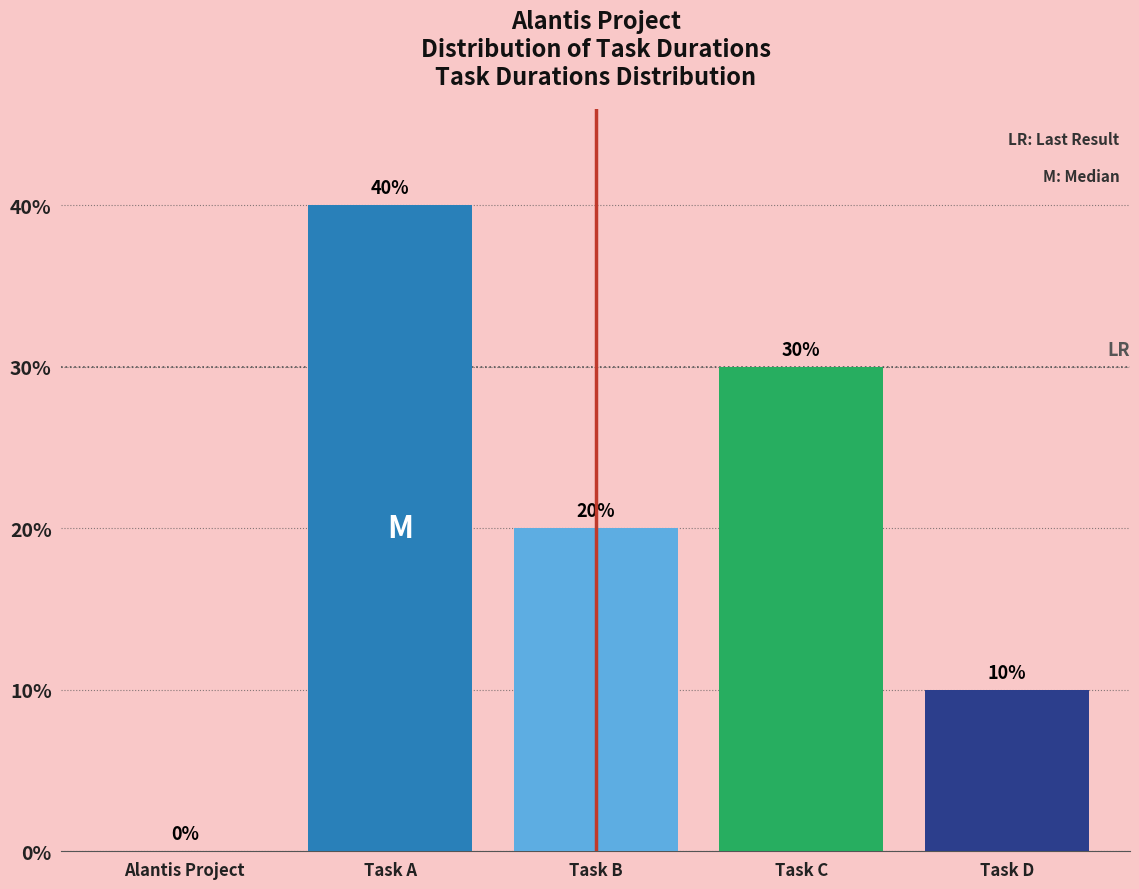

Reading left to right, list all the values displayed in this chart.

Alantis Project=0	Task A=40	Task B=20	Task C=30	Task D=10